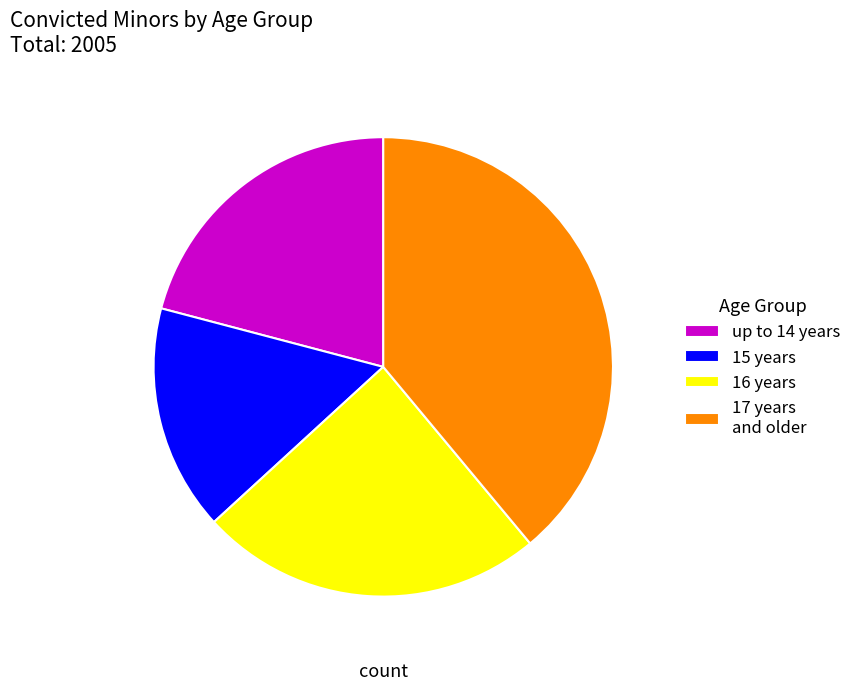

Which has a higher value, 15 years or 17 years and older?

17 years and older